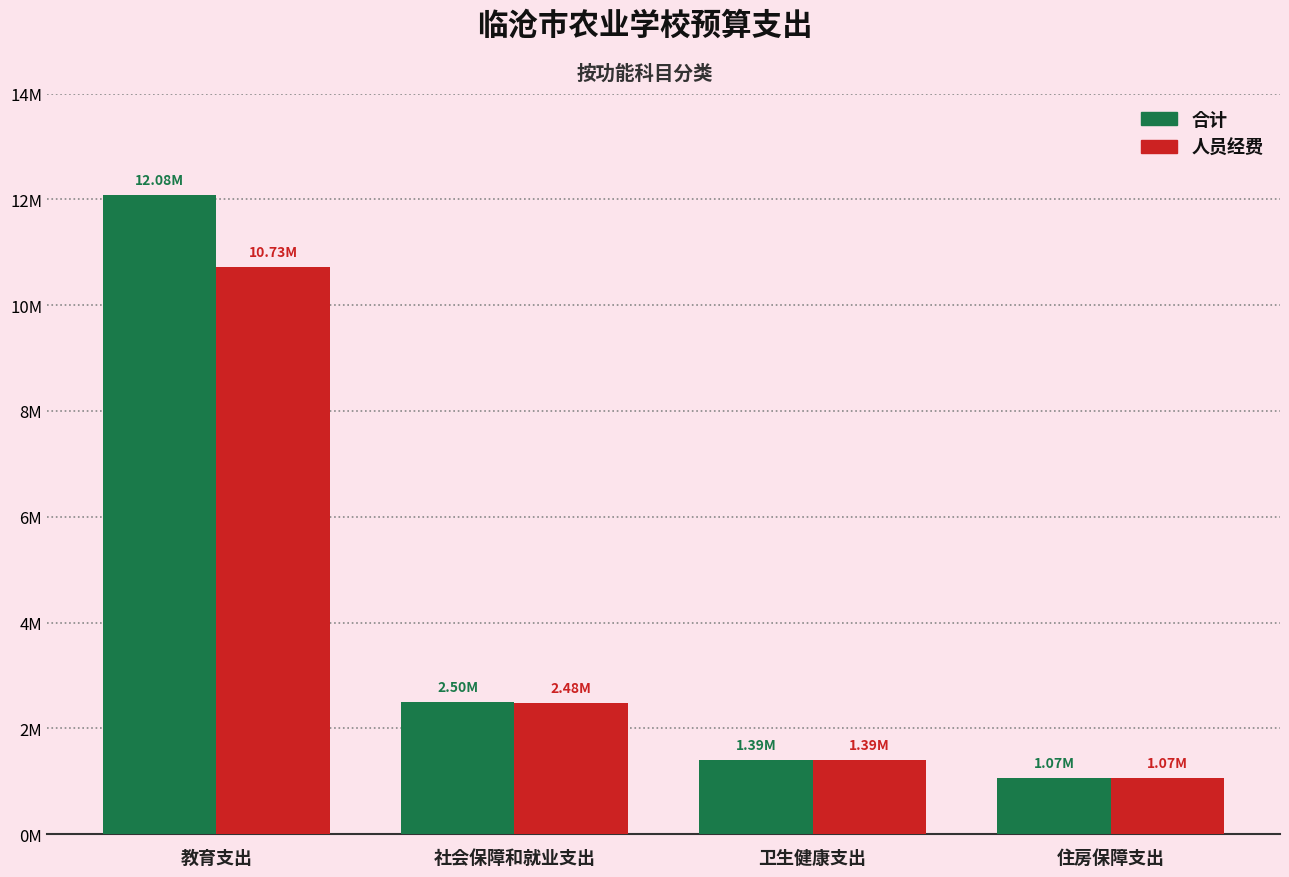

Where does the 合计 series first go above 2504166?

教育支出